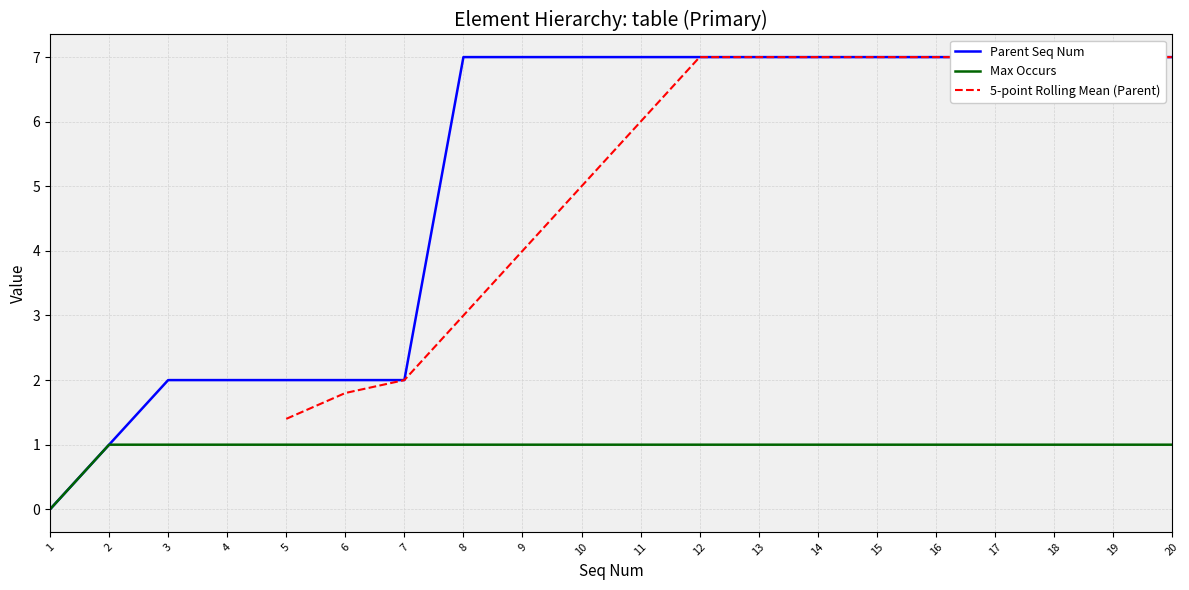

True or false: Max Occurs and Parent Seq Num intersect in this chart.

False